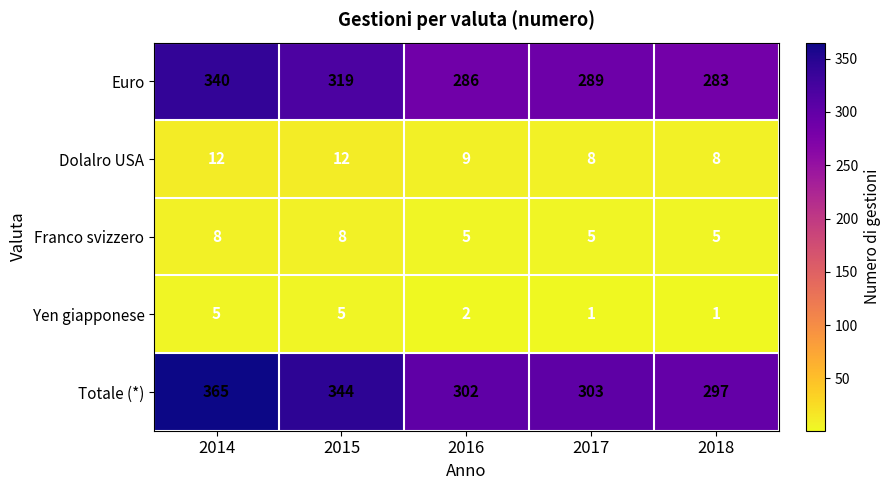

Rank the series at 2014 from highest to lowest value.

Totale (*), Euro, Dolalro USA, Franco svizzero, Yen giapponese